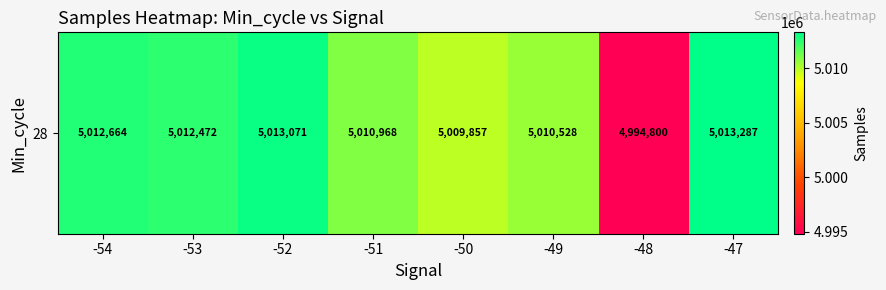

What is the difference between the second highest and minimum values?

18271.1